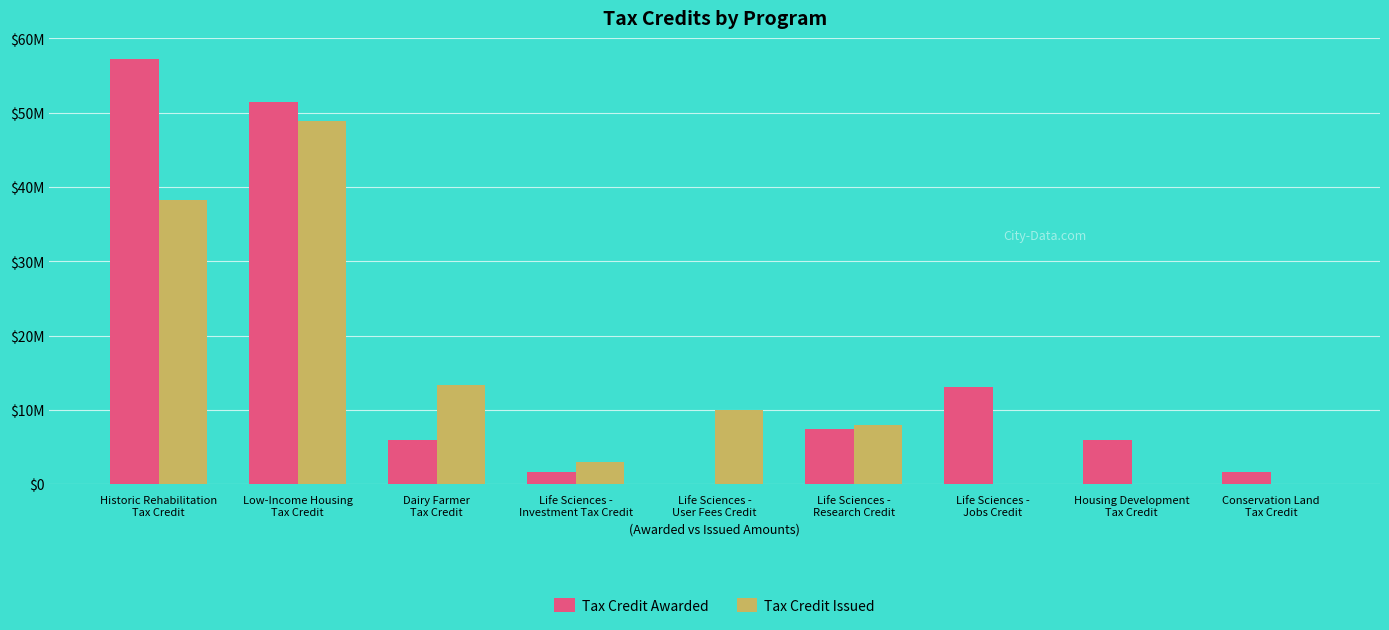

At which label does Tax Credit Issued first exceed 7981165?

Historic Rehabilitation
Tax Credit